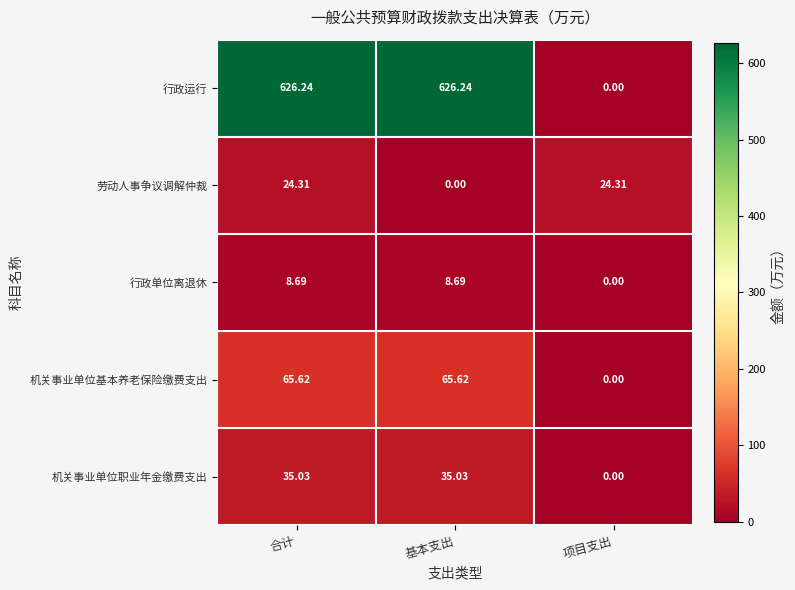

Rank the series by their maximum value, from highest to lowest.

行政运行, 机关事业单位基本养老保险缴费支出, 机关事业单位职业年金缴费支出, 劳动人事争议调解仲裁, 行政单位离退休